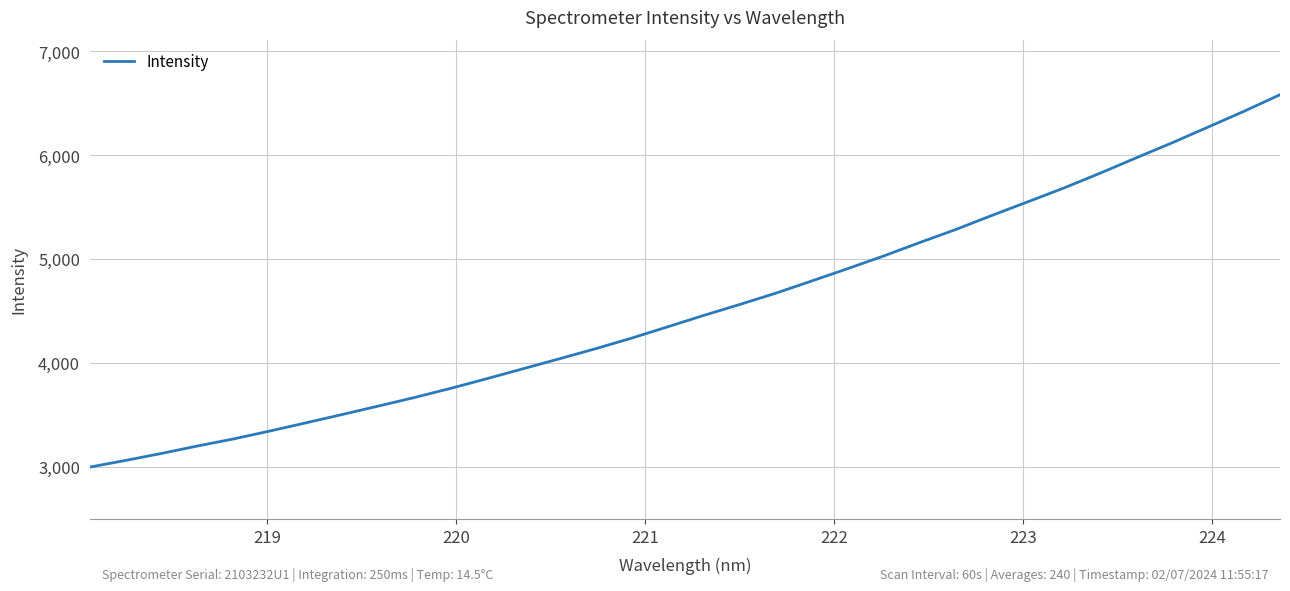

What is the minimum value shown in the chart?

3000.1